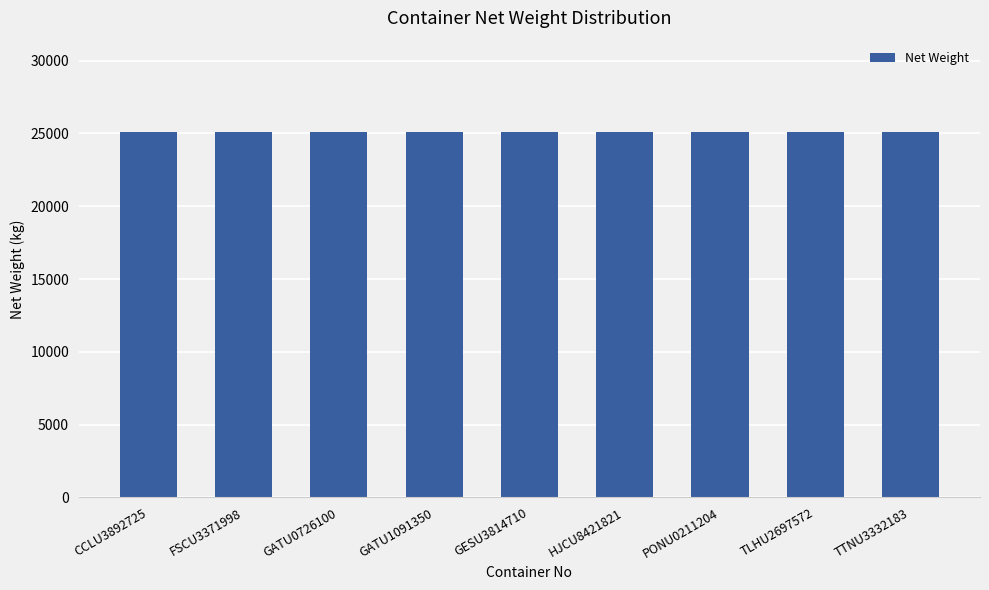

What is the label of the 3rd bar from the right?

PONU0211204